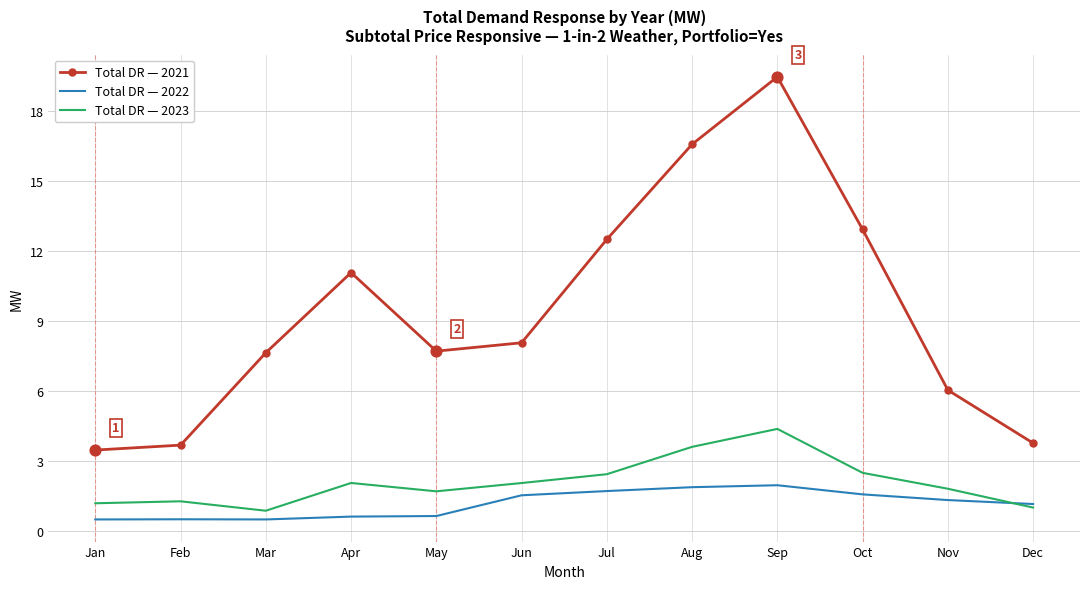

Which series has the largest total across all categories?

Total DR — 2021